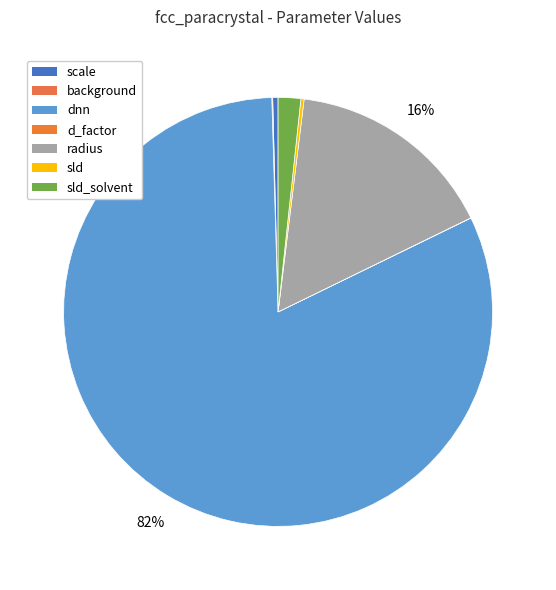

Is it true that background is 12% of the pie?

False